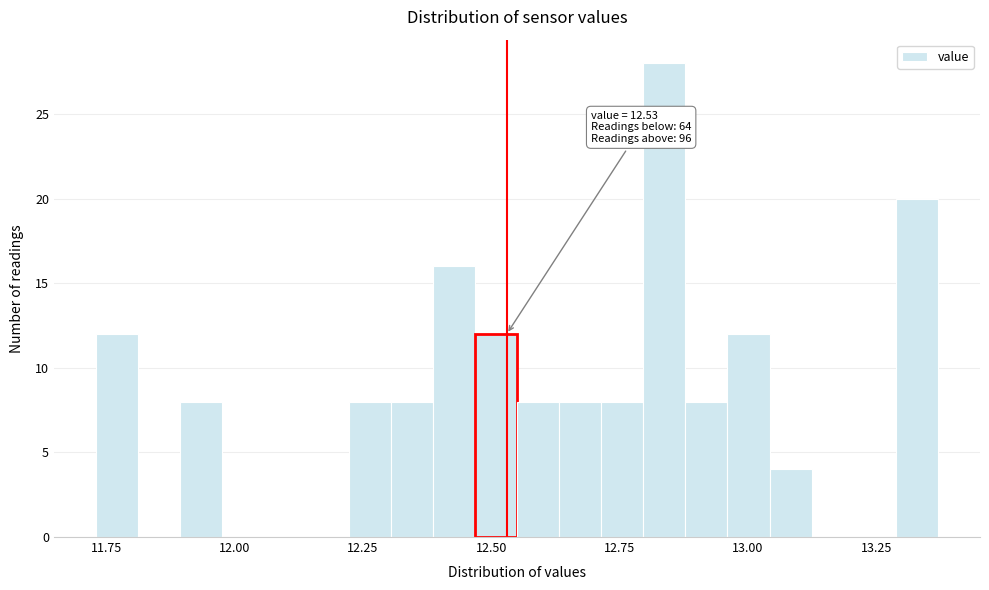

Read against the x-axis, roughly where is the centre of the tallest bar?

12.85